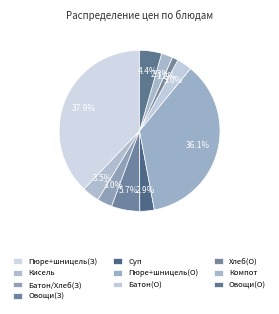

How many slices are in this pie chart?

10